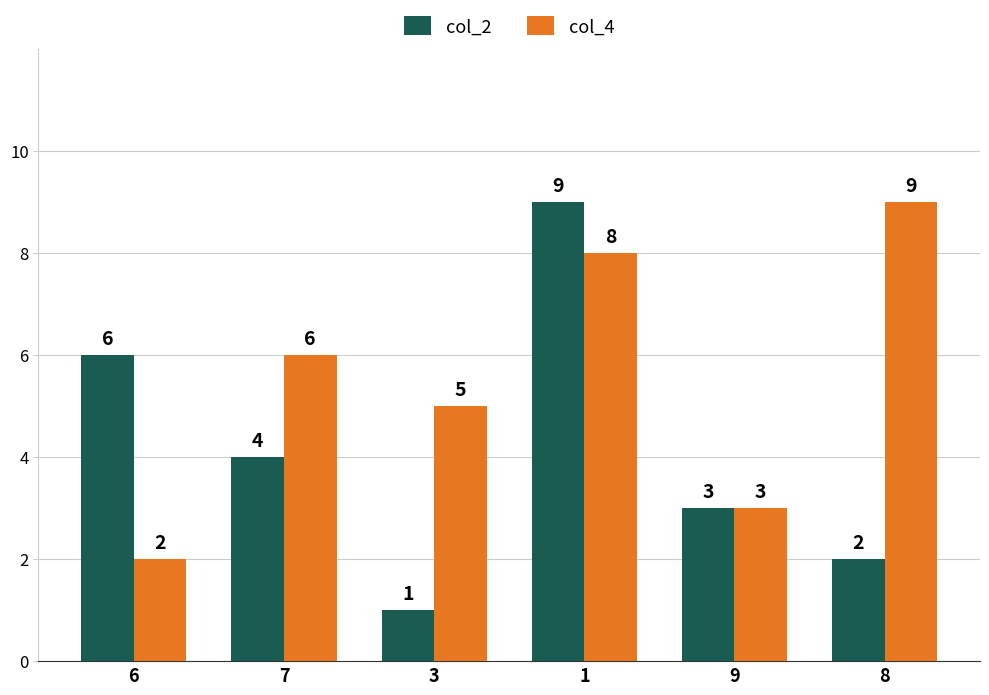

Reading left to right, list all the values displayed in this chart.

col_2: 6=6	7=4	3=1	1=9	9=3	8=2
col_4: 6=2	7=6	3=5	1=8	9=3	8=9